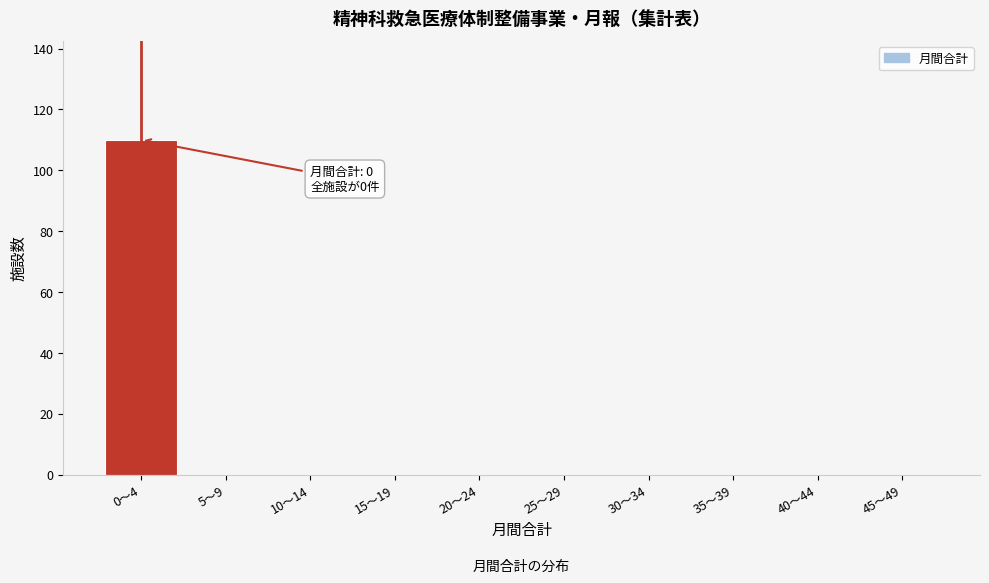

Reading left to right, transcribe all the data shown in this chart.

0〜4=110	5〜9=0	10〜14=0	15〜19=0	20〜24=0	25〜29=0	30〜34=0	35〜39=0	40〜44=0	45〜49=0